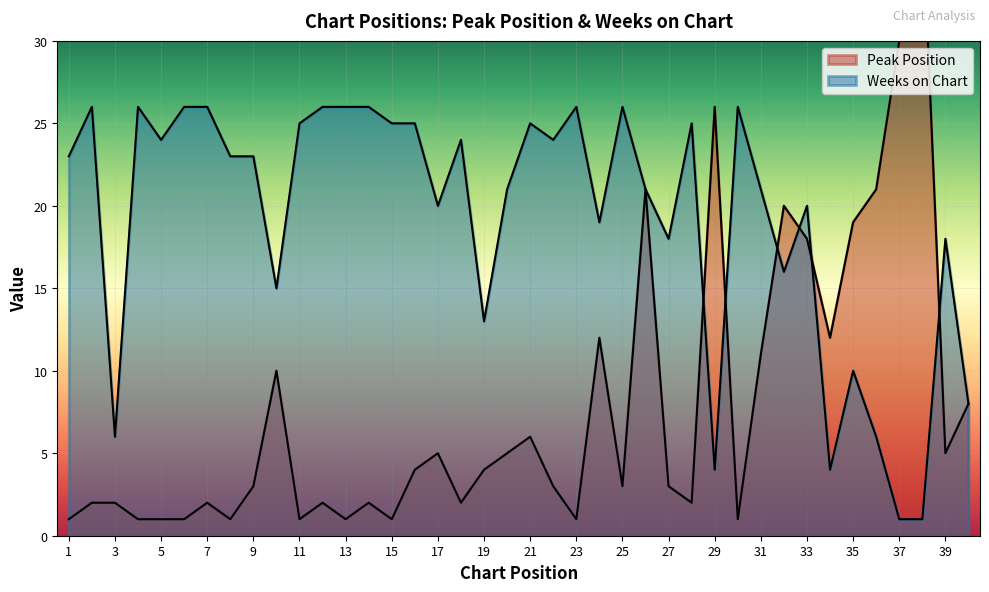

What is the average value of the Peak Position series?

8